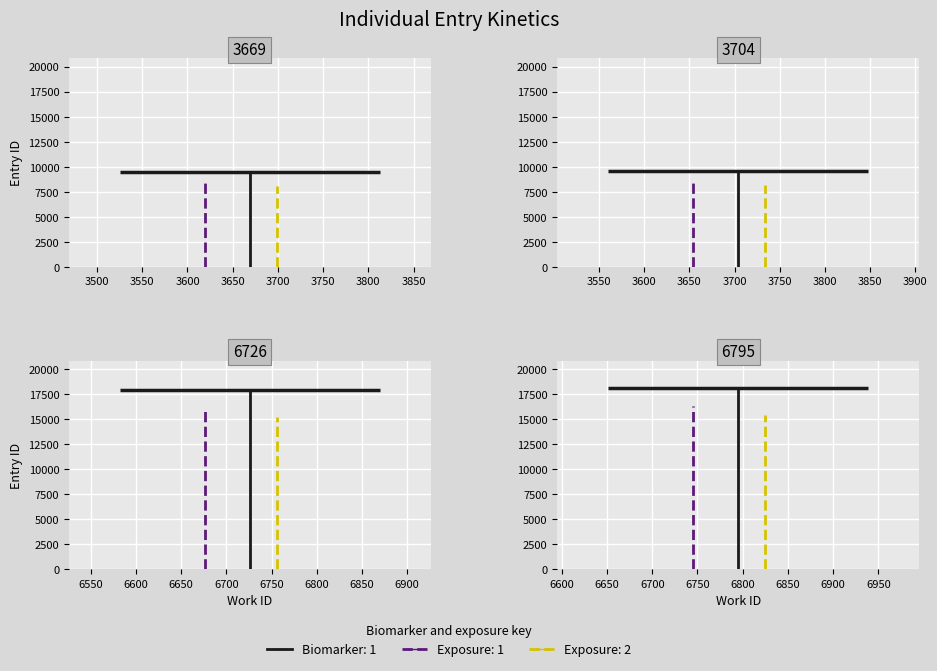

Is it true that the value at 3669 is 13337?

False